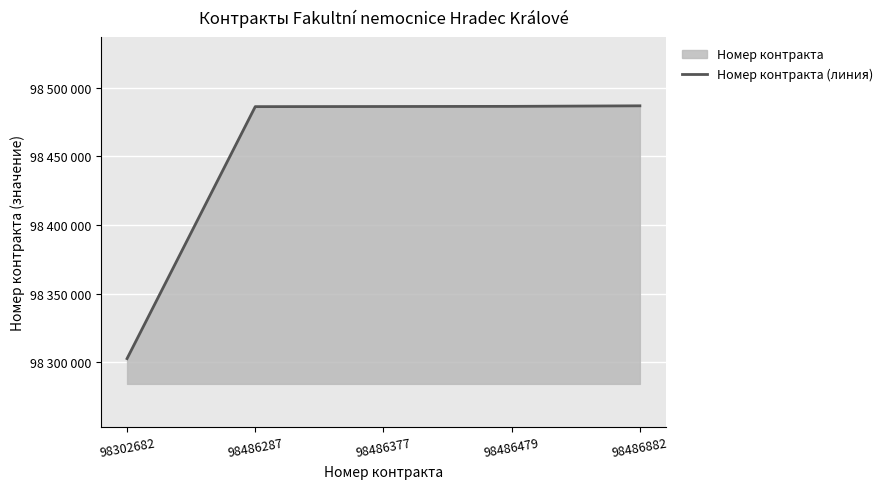

How many data points are less than 98486377?

2